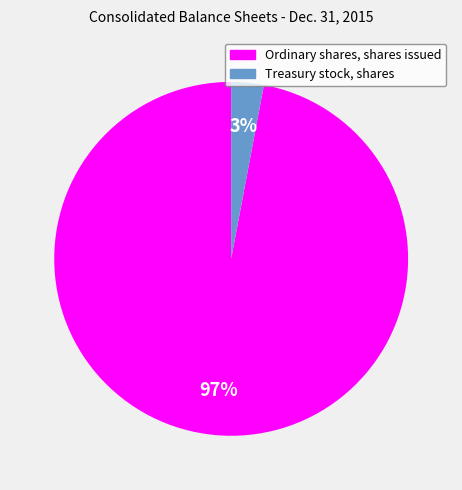

Count the number of slices in the pie.

2